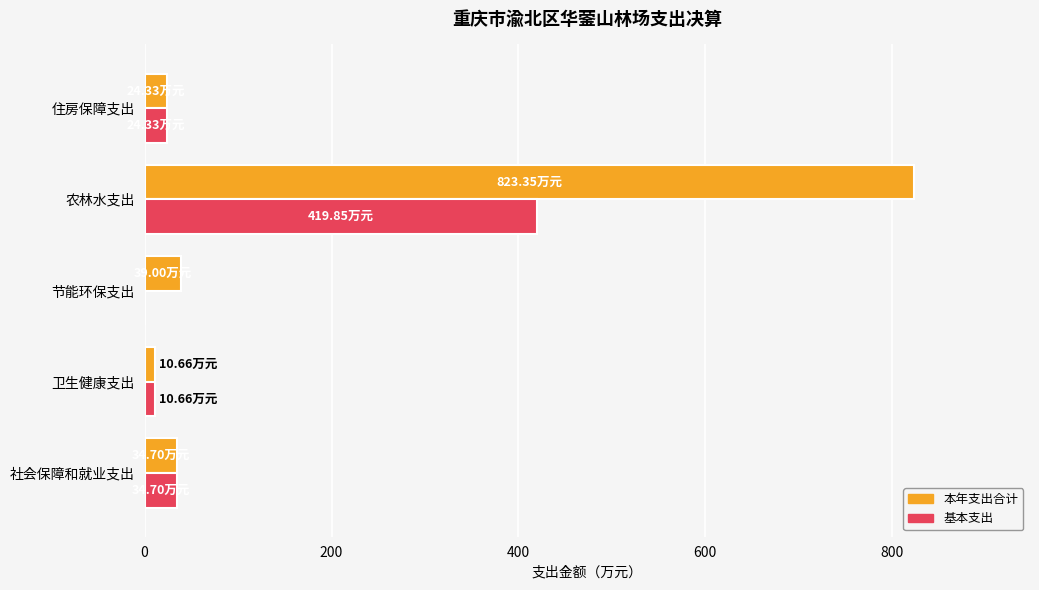

At which category does the chart reach its peak across all series?

农林水支出